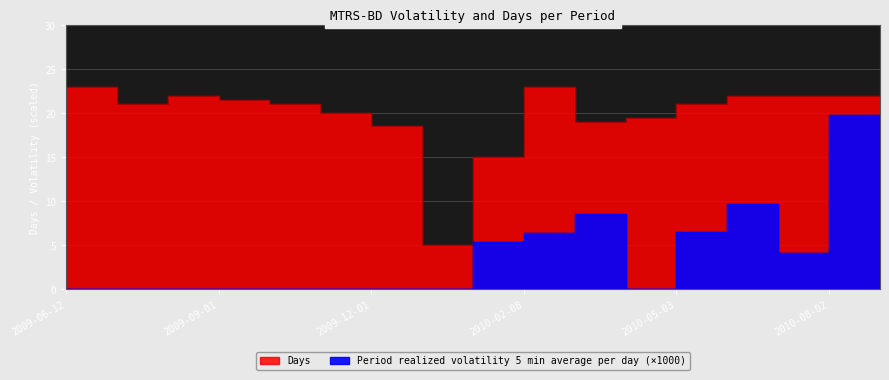

What position from the right is 2010-01-04?

10